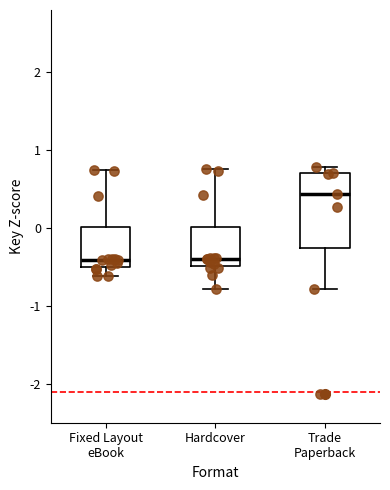

Comparing the boxes themselves (not the whiskers), which one is the tallest?

Trade Paperback